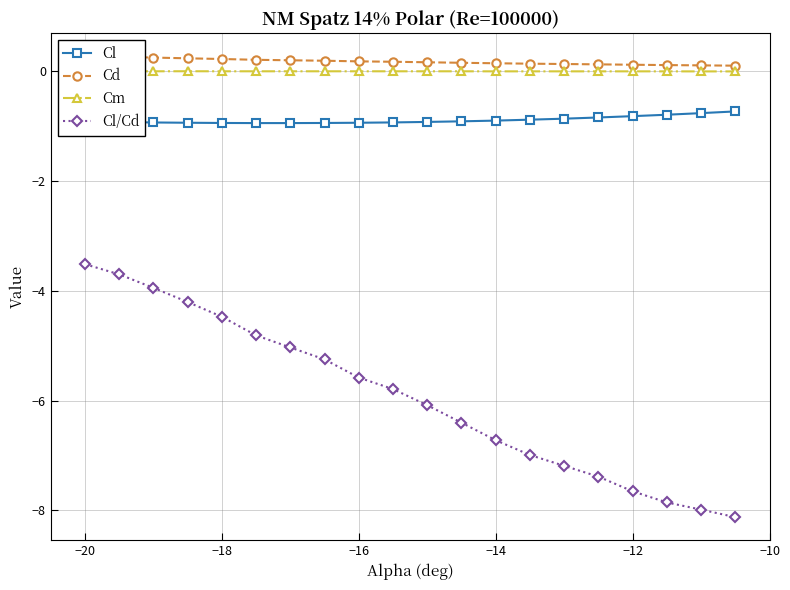

Does the chart have visible grid lines?

Yes